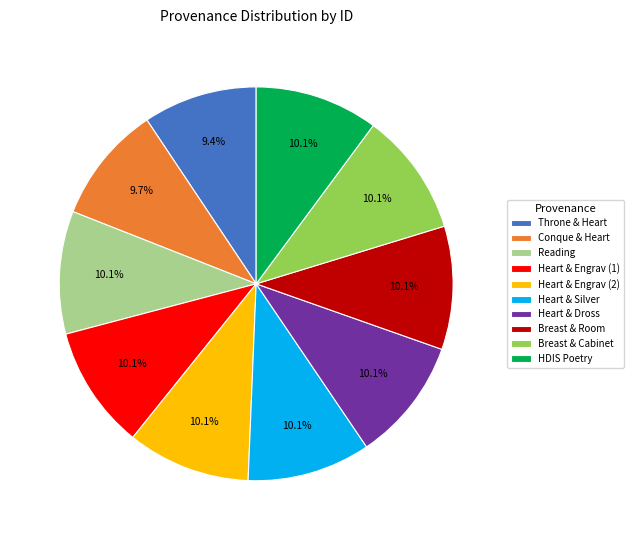

Does Reading represent more than half of the total?

No